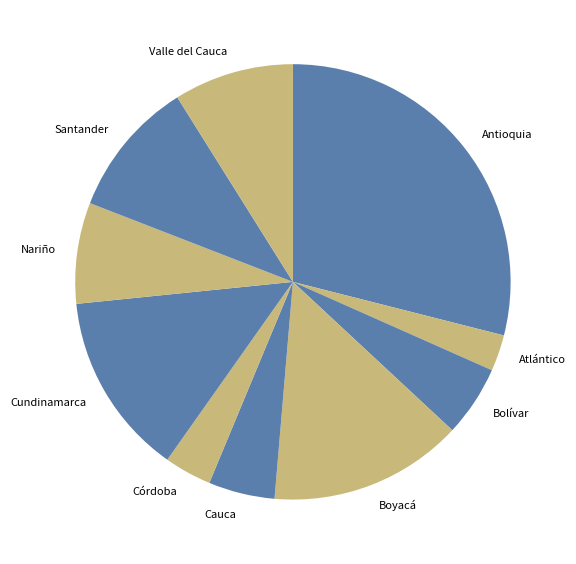

Which category has the smallest portion of the pie?

Atlántico